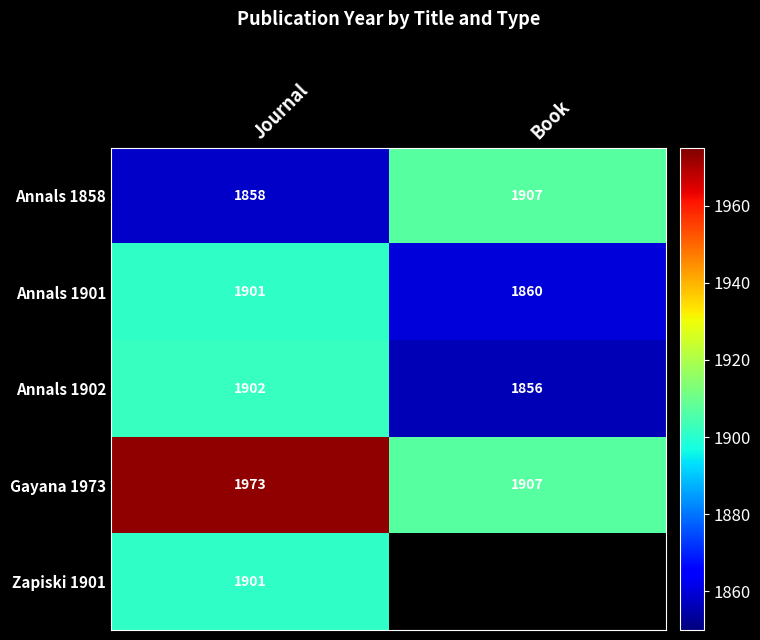

What is the sum of all Annals 1901 values?

3761